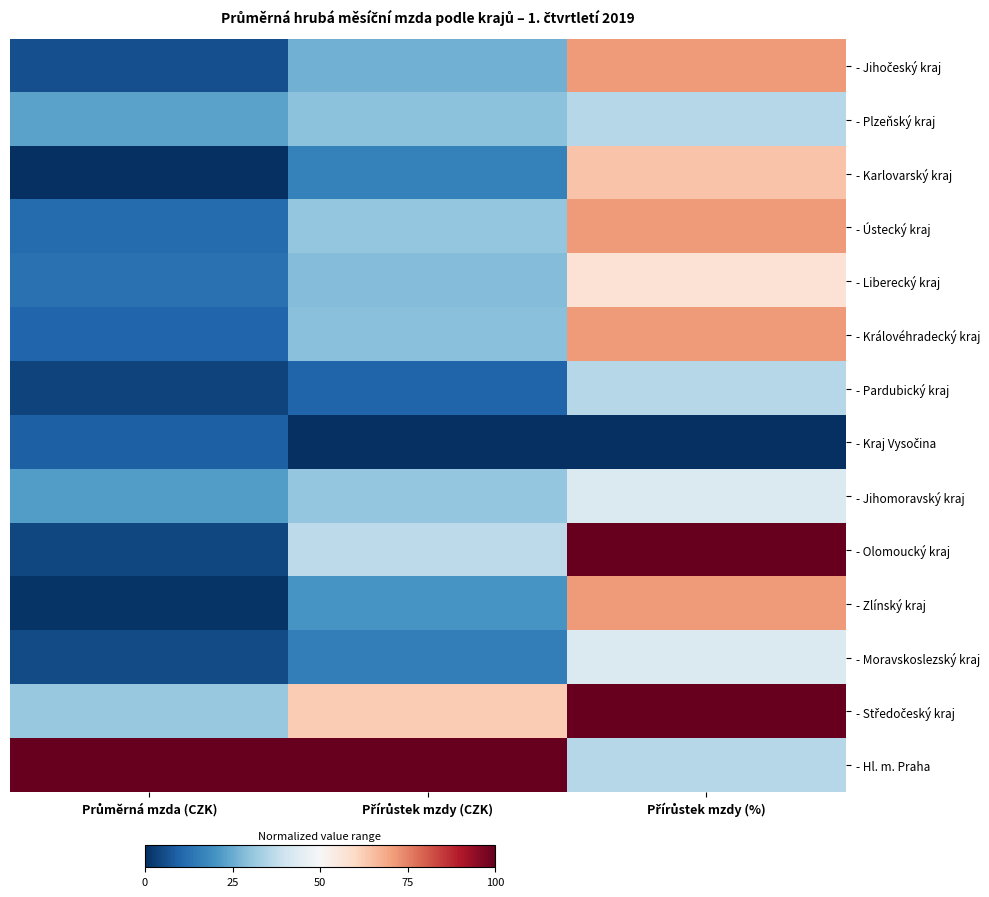

At how many categories does at least one series exceed 0?

3